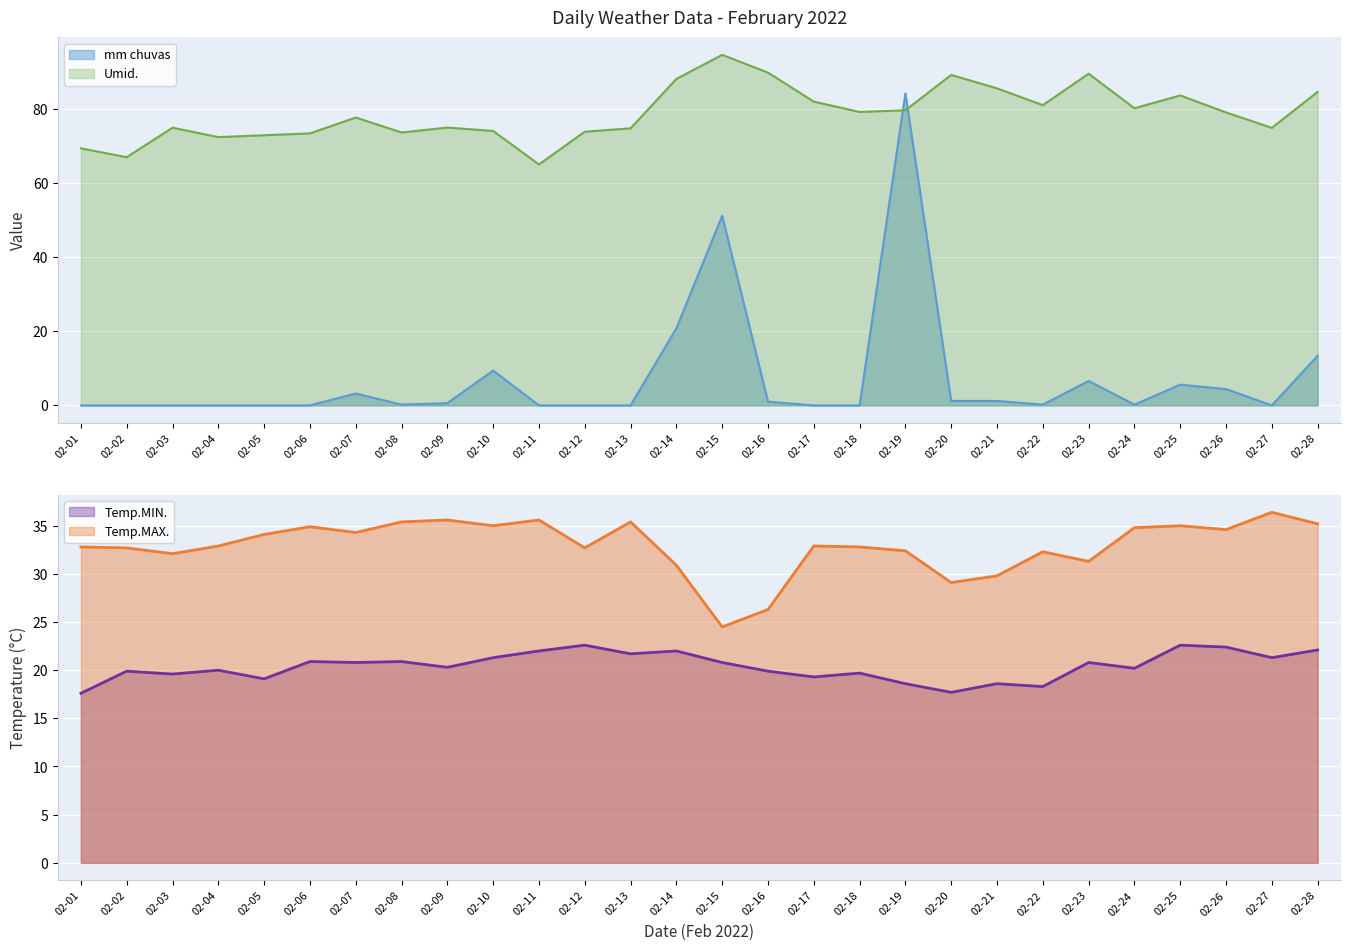

Does the chart display data point markers on the line(s)?

No